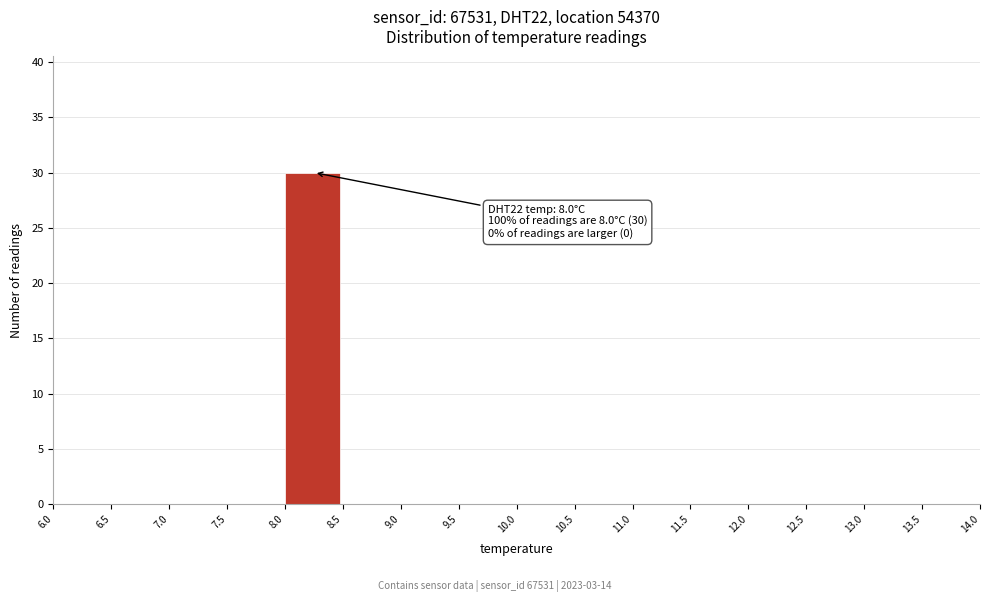

Over which range of the x-axis is the bar tallest?

8.0 to 8.5